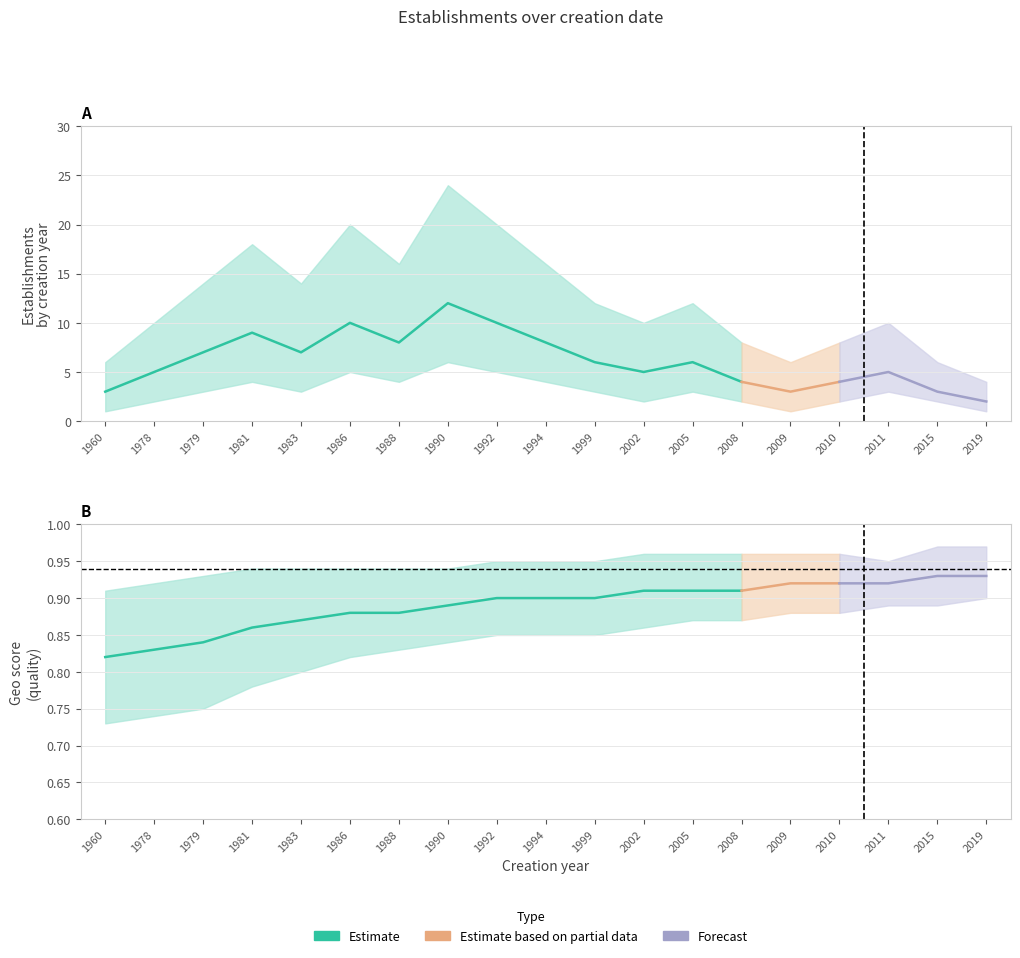

Is this an area chart (filled region under the line)?

No